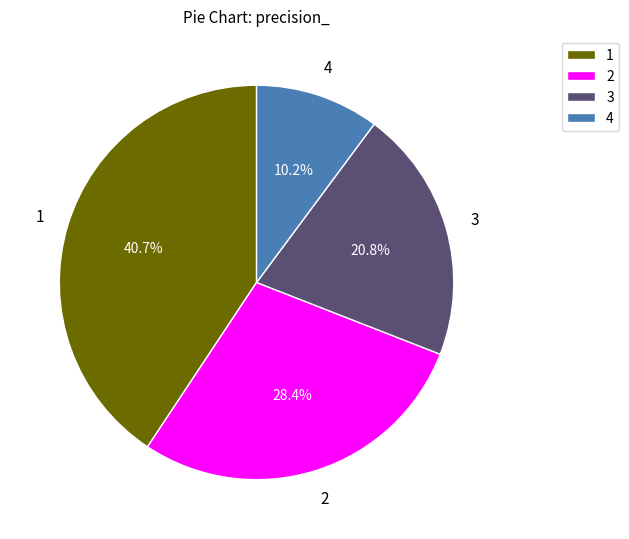

Combined, what portion of the pie is 2 and 4?

38.6%